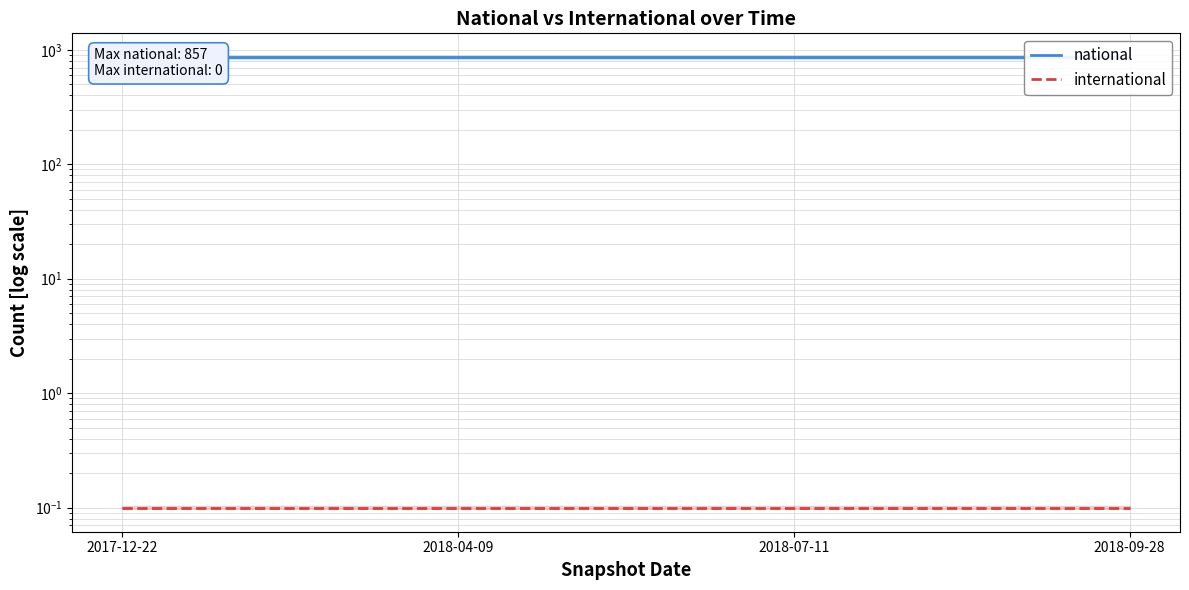

Rank the series by their average value, from lowest to highest.

international, national